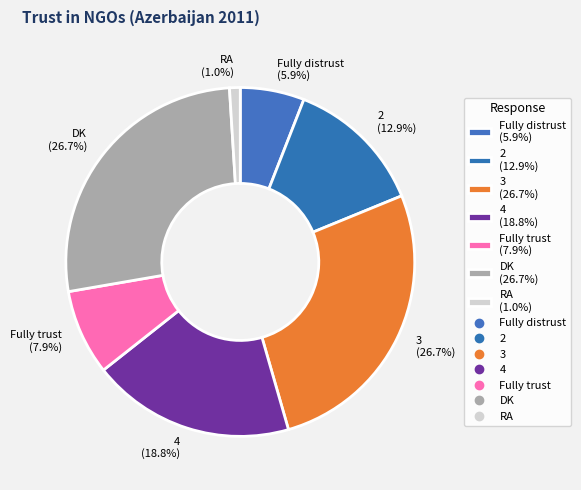

Combined, what portion of the pie is 3 and 4?

45.5%